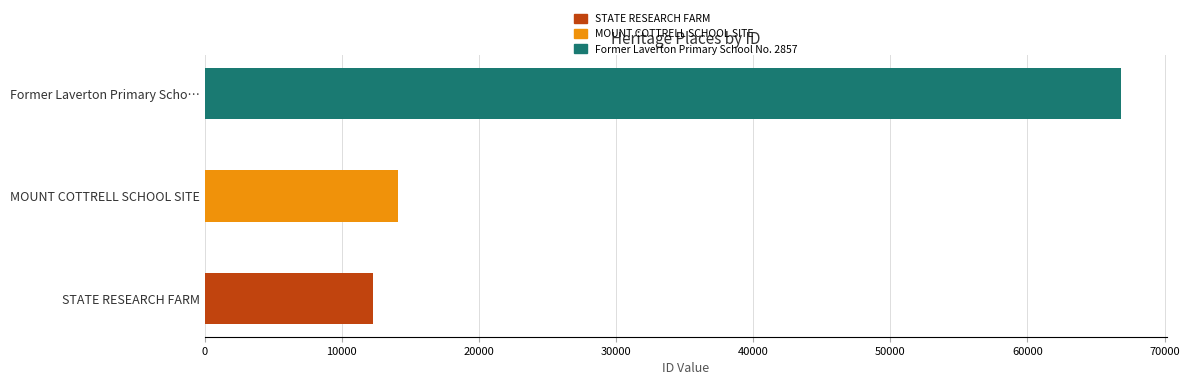

What is the label of the 1st bar from the right?

Former Laverton Primary School No. 2857